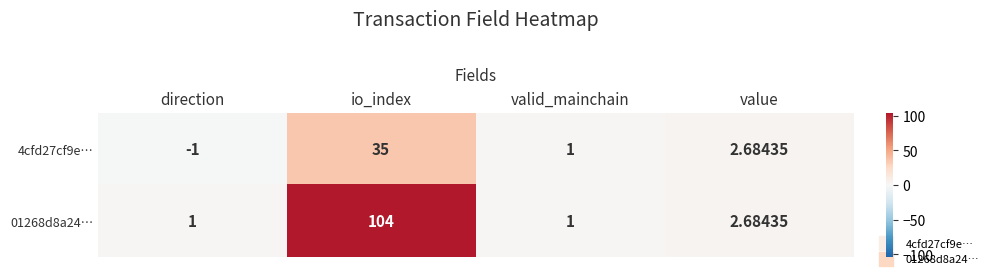

At which category is the sum across all series the highest?

io_index